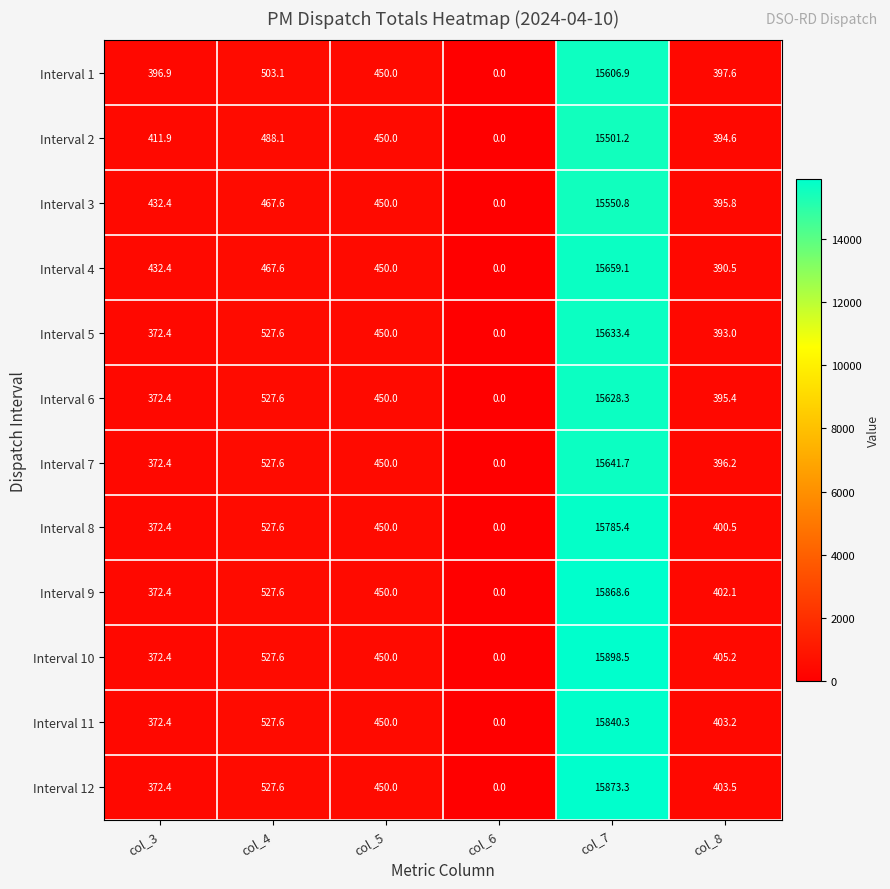

Which category has the highest value in the Interval 1 series?

col_7